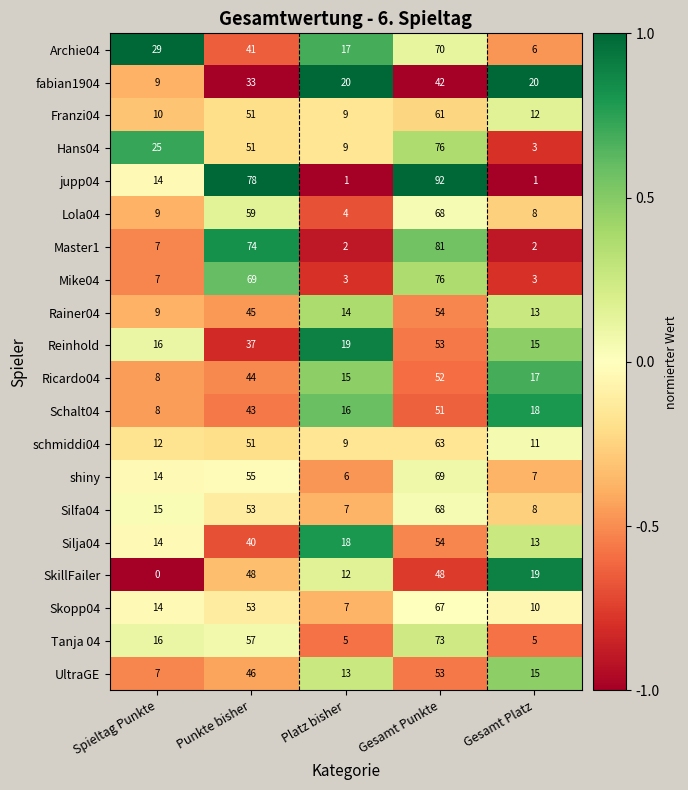

How many data points does each series have?

5